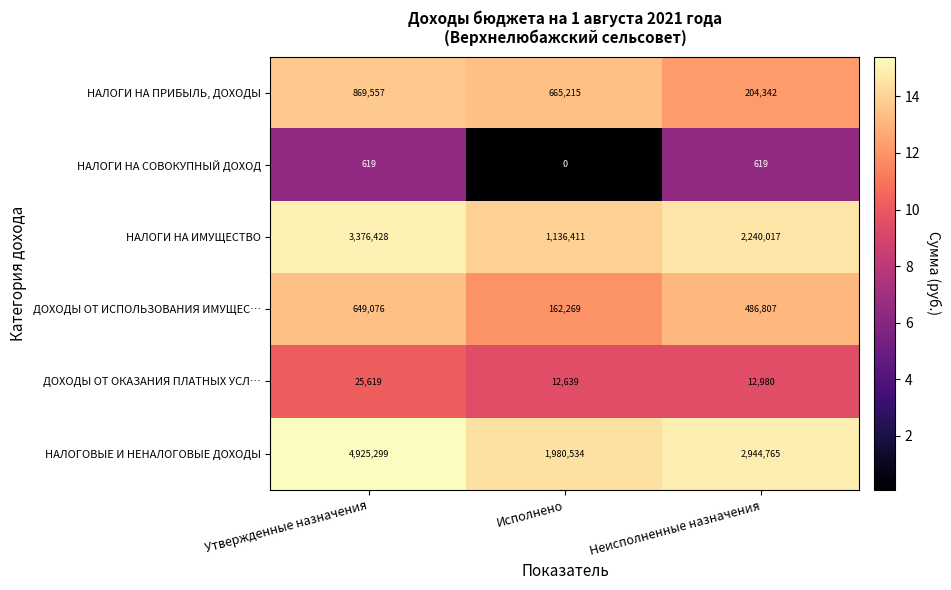

At which label does НАЛОГОВЫЕ И НЕНАЛОГОВЫЕ ДОХОДЫ first exceed 2944765?

Утвержденные назначения